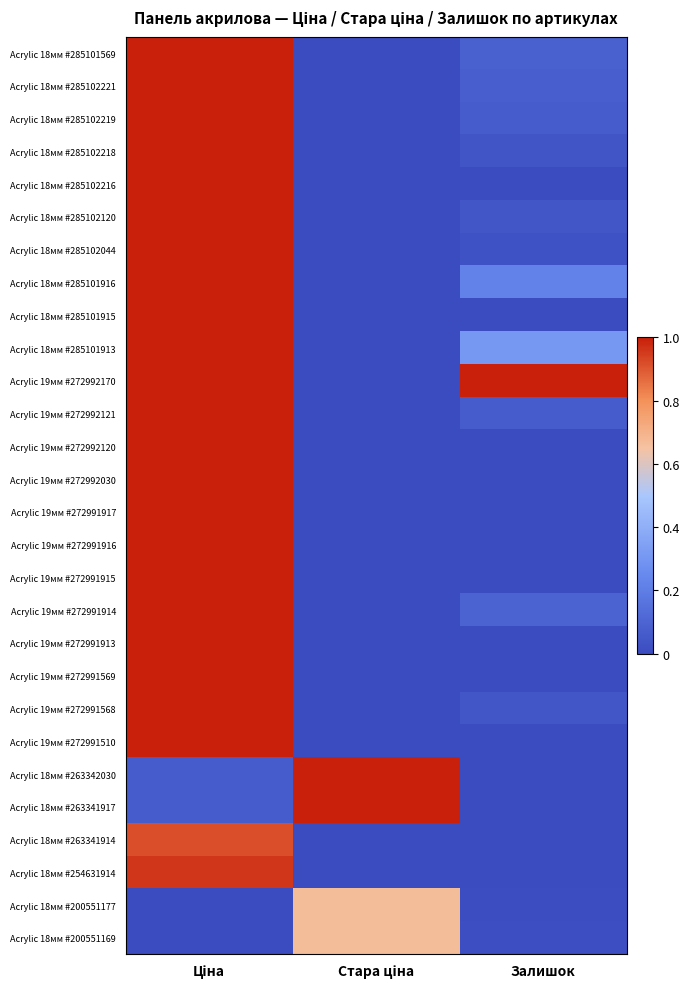

Reading left to right, transcribe all the data shown in this chart.

Acrylic 18мм #285101569: Ціна=1.0	Стара ціна=0.0	Залишок=0.1
Acrylic 18мм #285102221: Ціна=1.0	Стара ціна=0.0	Залишок=0.1
Acrylic 18мм #285102219: Ціна=1.0	Стара ціна=0.0	Залишок=0.1
Acrylic 18мм #285102218: Ціна=1.0	Стара ціна=0.0	Залишок=0.0
Acrylic 18мм #285102216: Ціна=1.0	Стара ціна=0.0	Залишок=0.0
Acrylic 18мм #285102120: Ціна=1.0	Стара ціна=0.0	Залишок=0.0
Acrylic 18мм #285102044: Ціна=1.0	Стара ціна=0.0	Залишок=0.0
Acrylic 18мм #285101916: Ціна=1.0	Стара ціна=0.0	Залишок=0.2
Acrylic 18мм #285101915: Ціна=1.0	Стара ціна=0.0	Залишок=0.0
Acrylic 18мм #285101913: Ціна=1.0	Стара ціна=0.0	Залишок=0.3
Acrylic 19мм #272992170: Ціна=1.0	Стара ціна=0.0	Залишок=1.0
Acrylic 19мм #272992121: Ціна=1.0	Стара ціна=0.0	Залишок=0.1
Acrylic 19мм #272992120: Ціна=1.0	Стара ціна=0.0	Залишок=0.0
Acrylic 19мм #272992030: Ціна=1.0	Стара ціна=0.0	Залишок=0.0
Acrylic 19мм #272991917: Ціна=1.0	Стара ціна=0.0	Залишок=0.0
Acrylic 19мм #272991916: Ціна=1.0	Стара ціна=0.0	Залишок=0.0
Acrylic 19мм #272991915: Ціна=1.0	Стара ціна=0.0	Залишок=0.0
Acrylic 19мм #272991914: Ціна=1.0	Стара ціна=0.0	Залишок=0.1
Acrylic 19мм #272991913: Ціна=1.0	Стара ціна=0.0	Залишок=0.0
Acrylic 19мм #272991569: Ціна=1.0	Стара ціна=0.0	Залишок=0.0
Acrylic 19мм #272991568: Ціна=1.0	Стара ціна=0.0	Залишок=0.0
Acrylic 19мм #272991510: Ціна=1.0	Стара ціна=0.0	Залишок=0.0
Acrylic 18мм #263342030: Ціна=0.1	Стара ціна=1.0	Залишок=0.0
Acrylic 18мм #263341917: Ціна=0.1	Стара ціна=1.0	Залишок=0.0
Acrylic 18мм #263341914: Ціна=0.9	Стара ціна=0.0	Залишок=0.0
Acrylic 18мм #254631914: Ціна=1.0	Стара ціна=0.0	Залишок=0.0
Acrylic 18мм #200551177: Ціна=0.0	Стара ціна=0.7	Залишок=0.0
Acrylic 18мм #200551169: Ціна=0.0	Стара ціна=0.7	Залишок=0.0